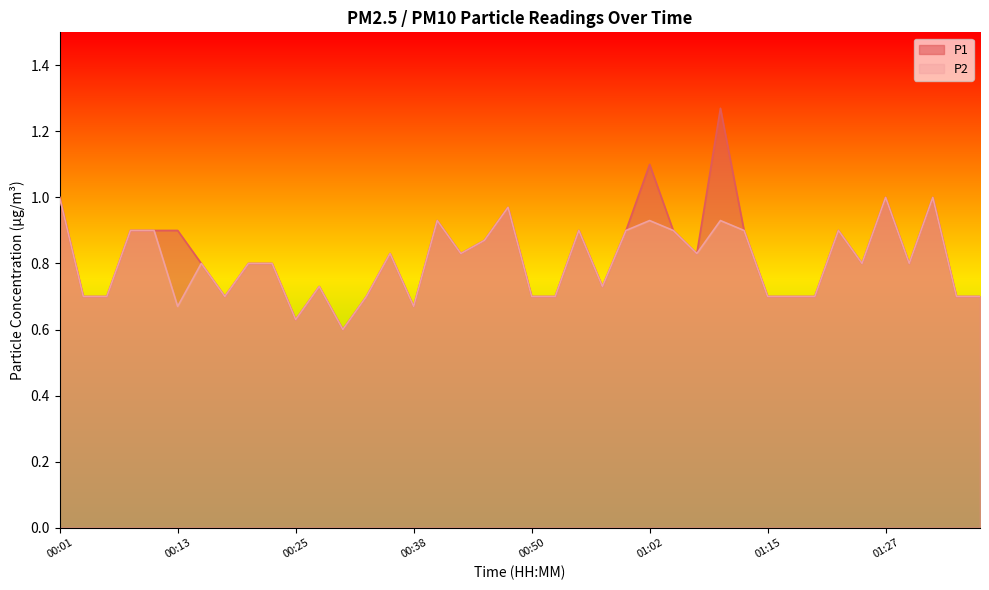

How many lines are shown in the chart?

2